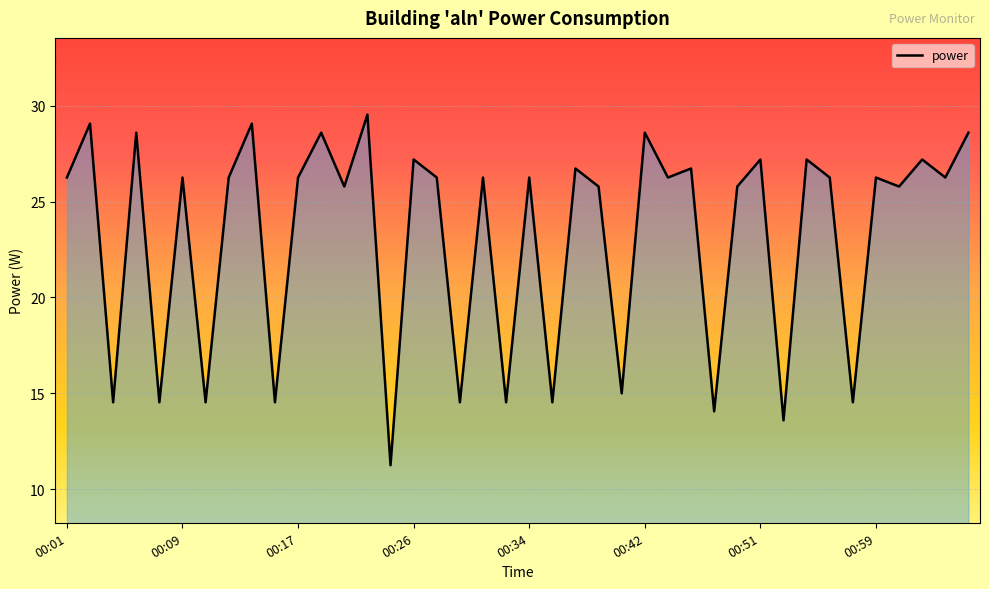

What is the difference between the maximum and minimum values?

18.3